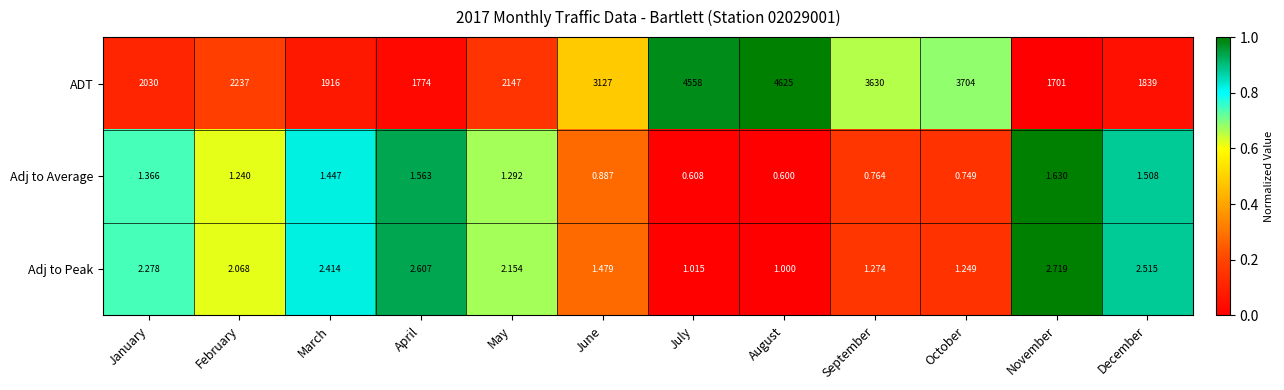

At December, list the series in order from smallest to largest.

Adj to Average, Adj to Peak, ADT